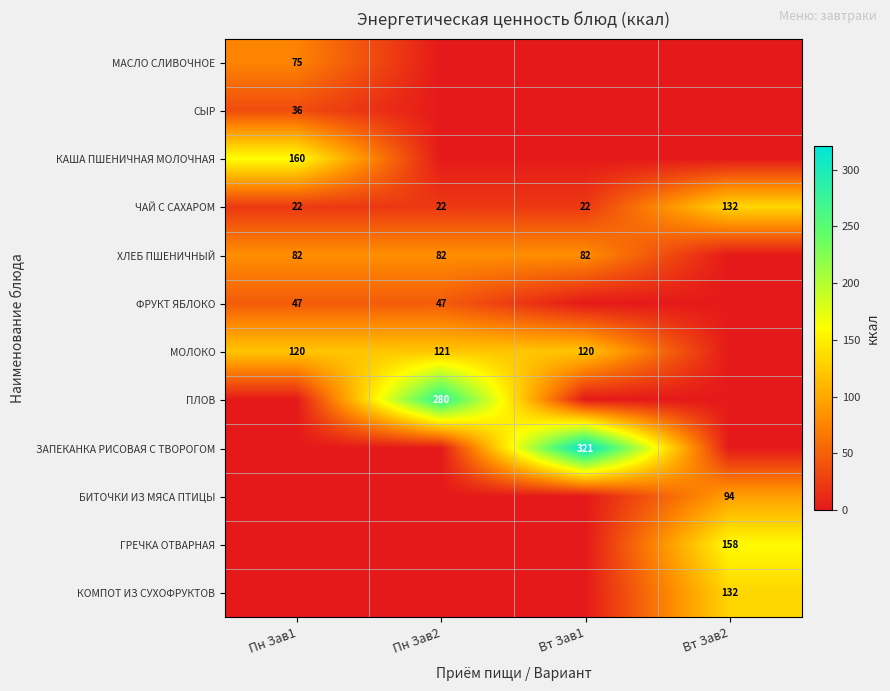

What is the average value of the ЧАЙ С САХАРОМ series?

50